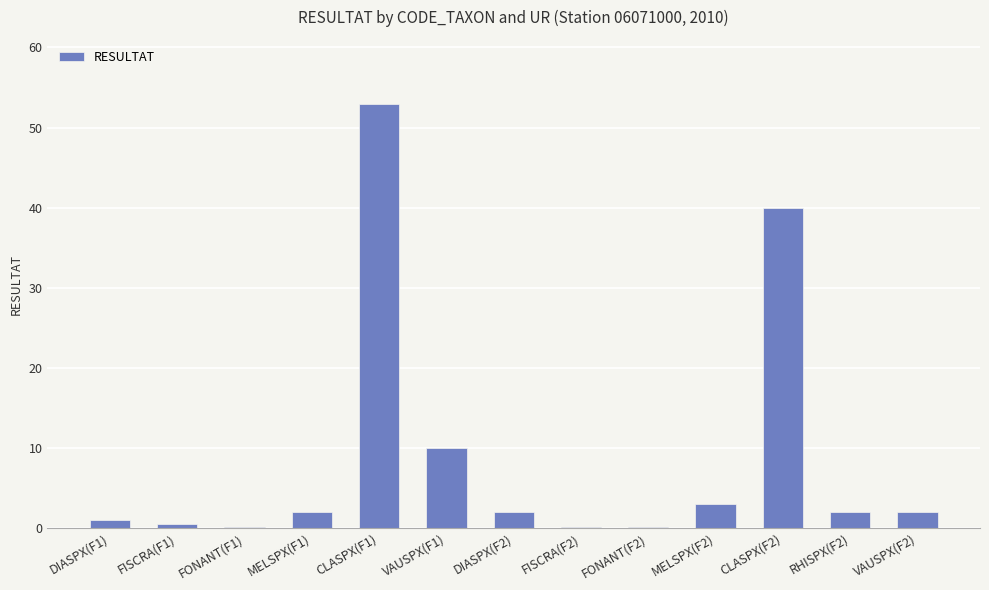

At which label is the value closest to 26?

CLASPX(F2)